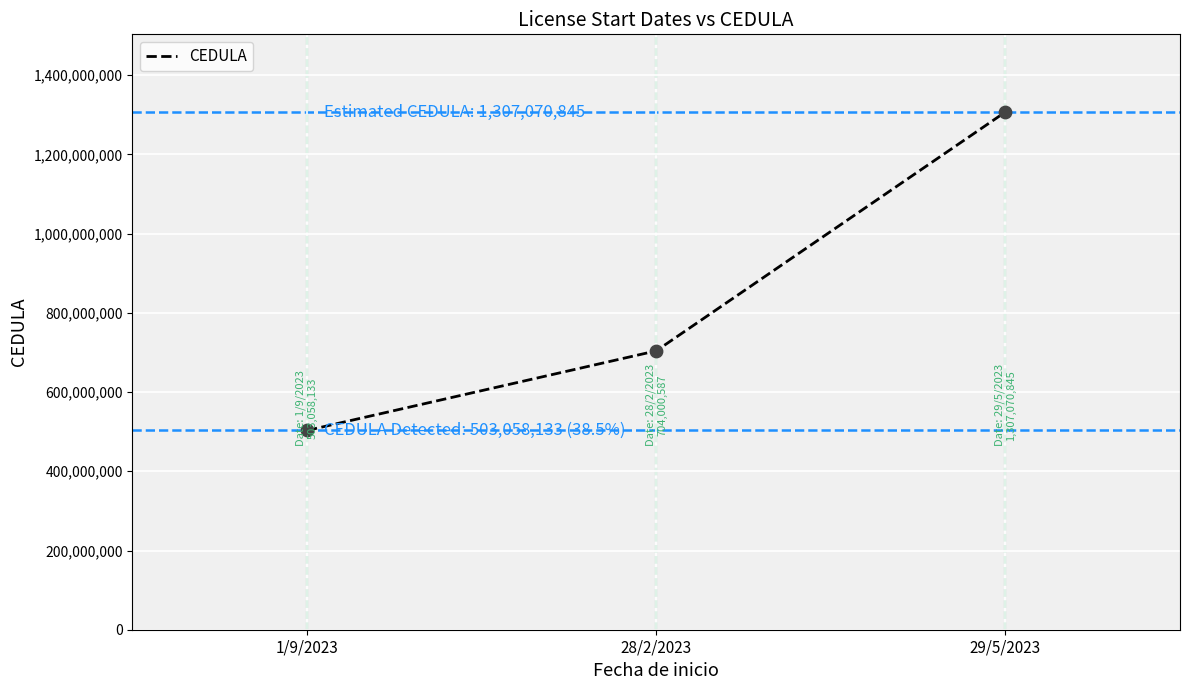

Between 29/5/2023 and 1/9/2023, which is larger?

29/5/2023